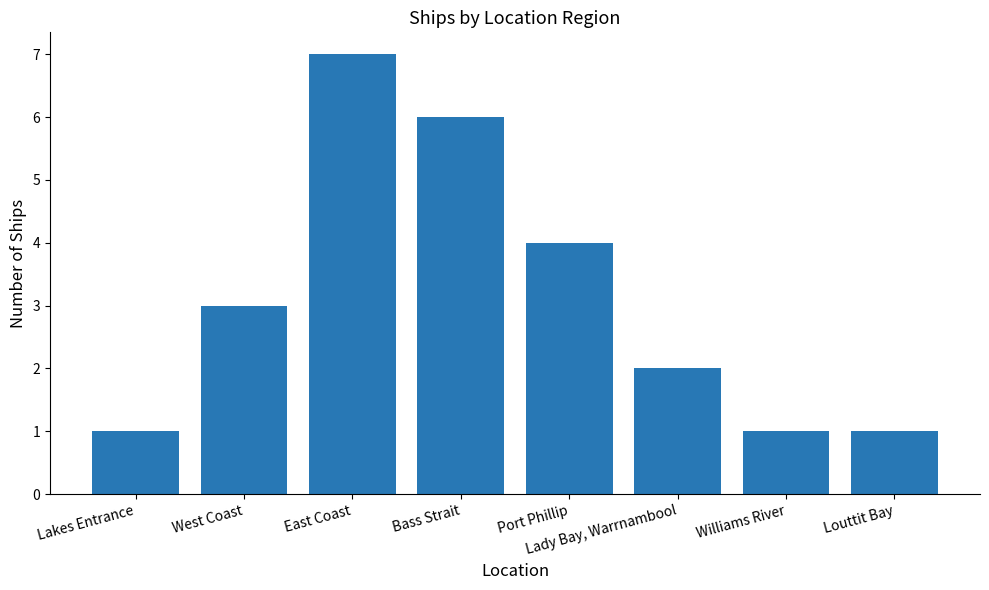

What is the minimum value shown in the chart?

1